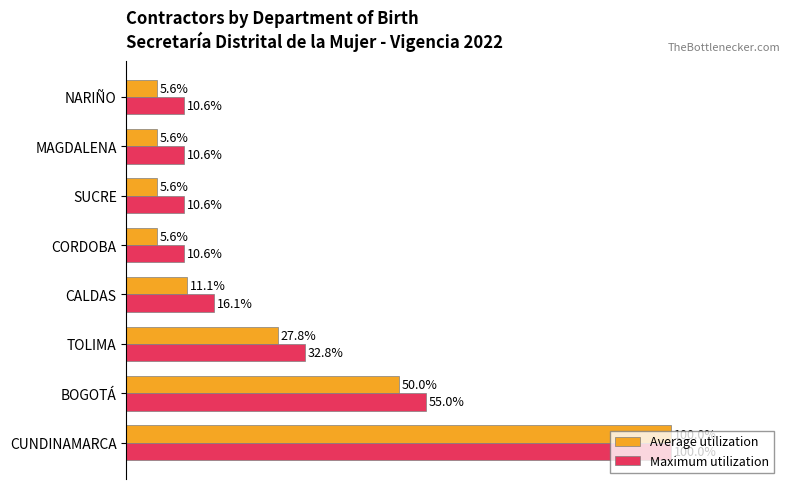

What is the sum of all Average utilization values?

211.1